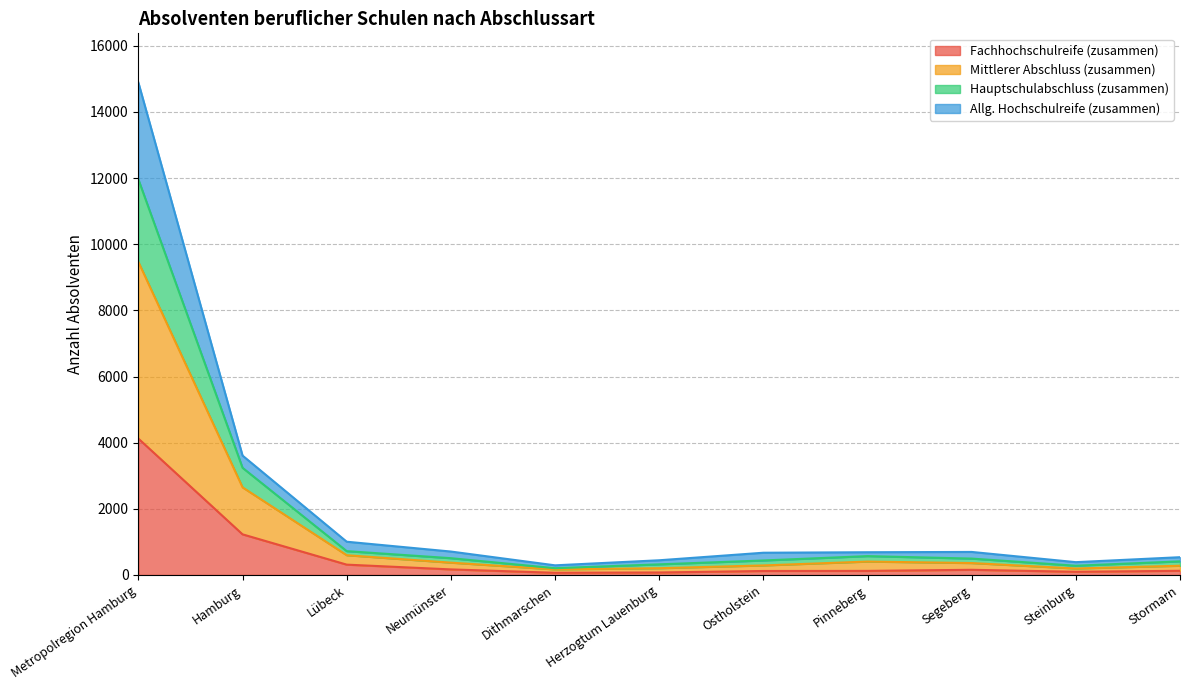

Does the chart have visible grid lines?

Yes